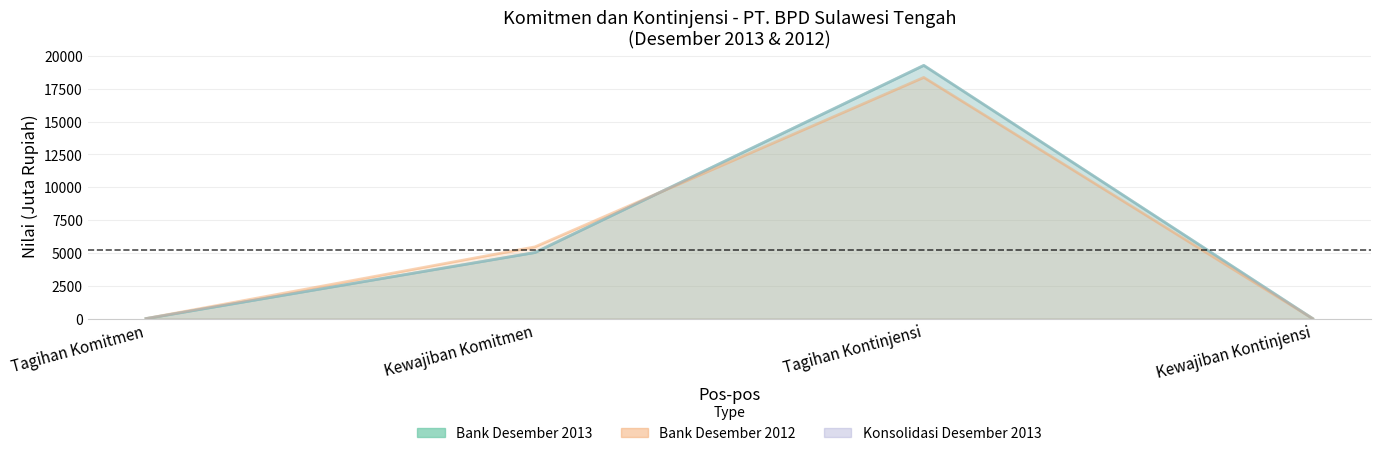

What is the difference between the maximum and second lowest values in the Bank Desember 2013 series?

19274